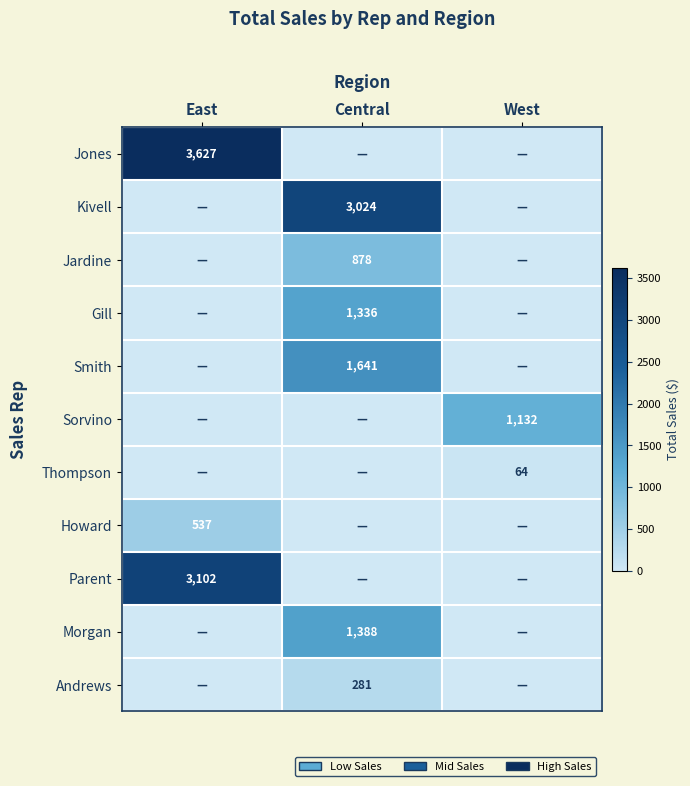

How many categories are shown in the chart?

3